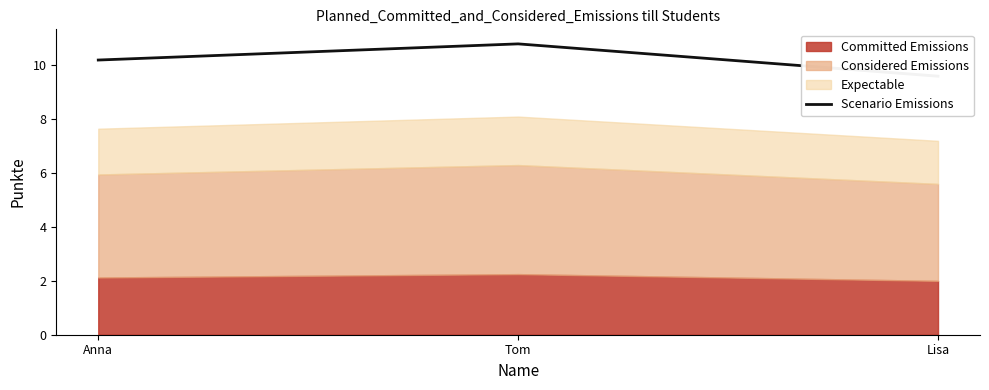

What value does the data have at Anna?

10.2